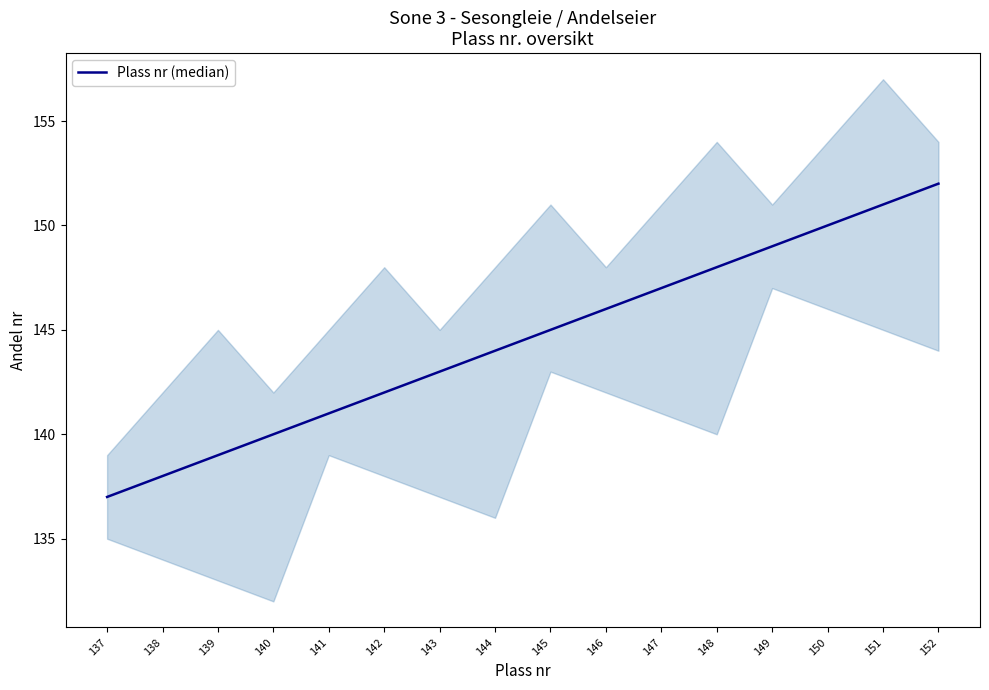

What is the minimum value shown in the chart?

137